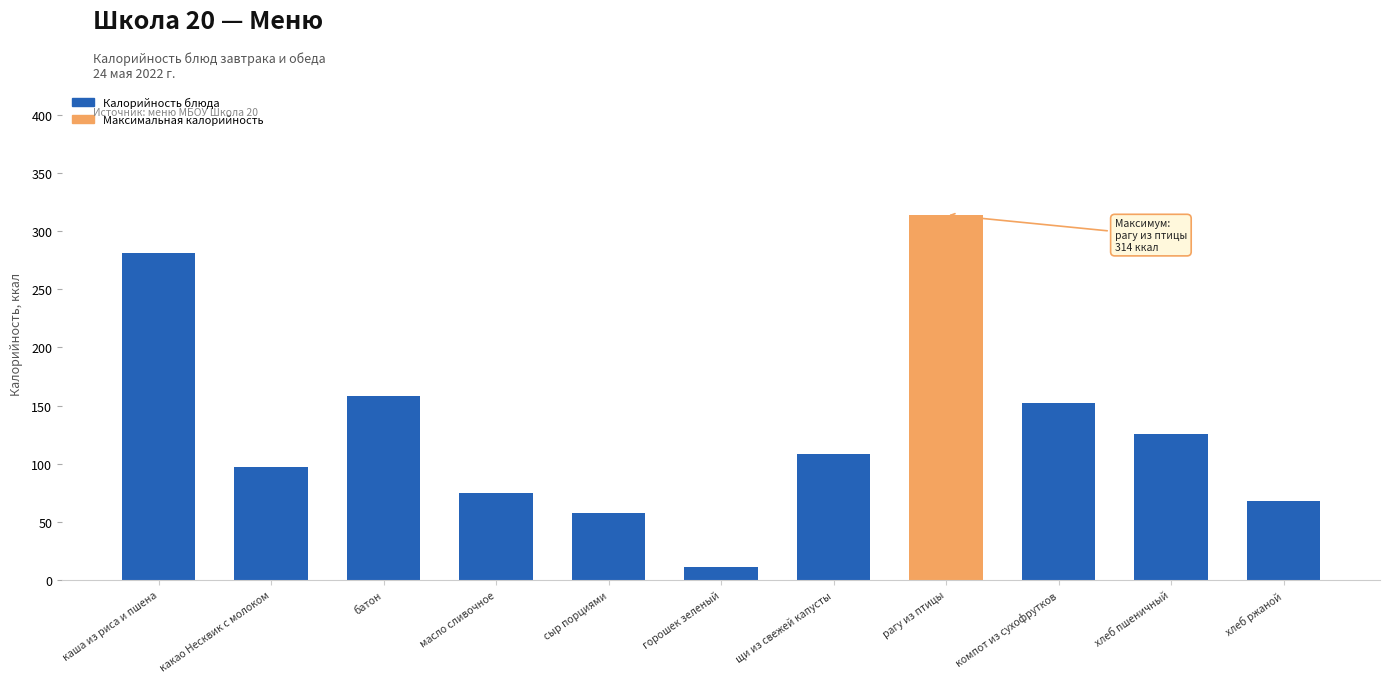

Reading left to right, list all the values displayed in this chart.

281	97	158	75	58	11	108	314	152	126	68